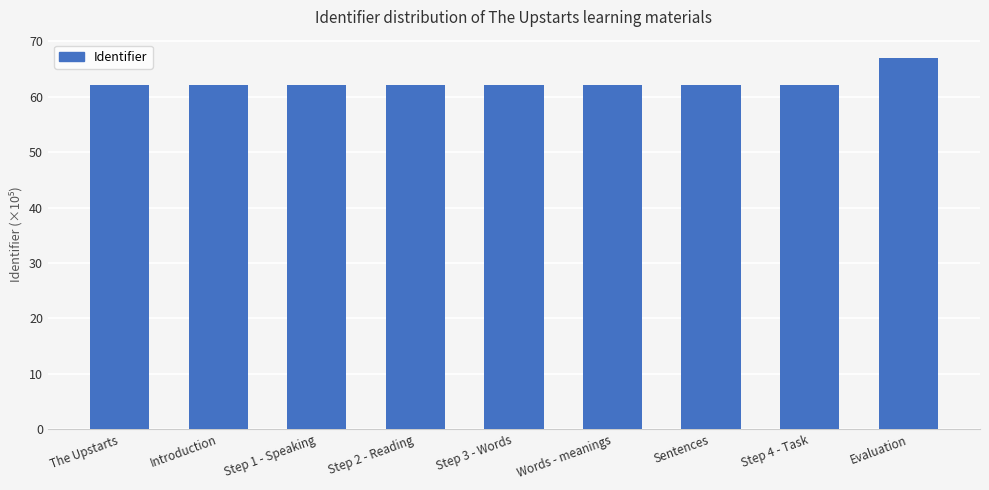

How many series are shown in this chart?

1